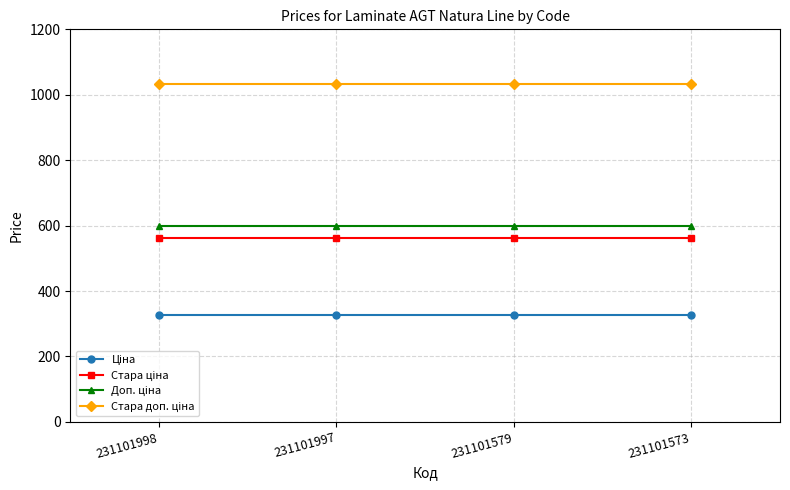

How many lines are shown in the chart?

4